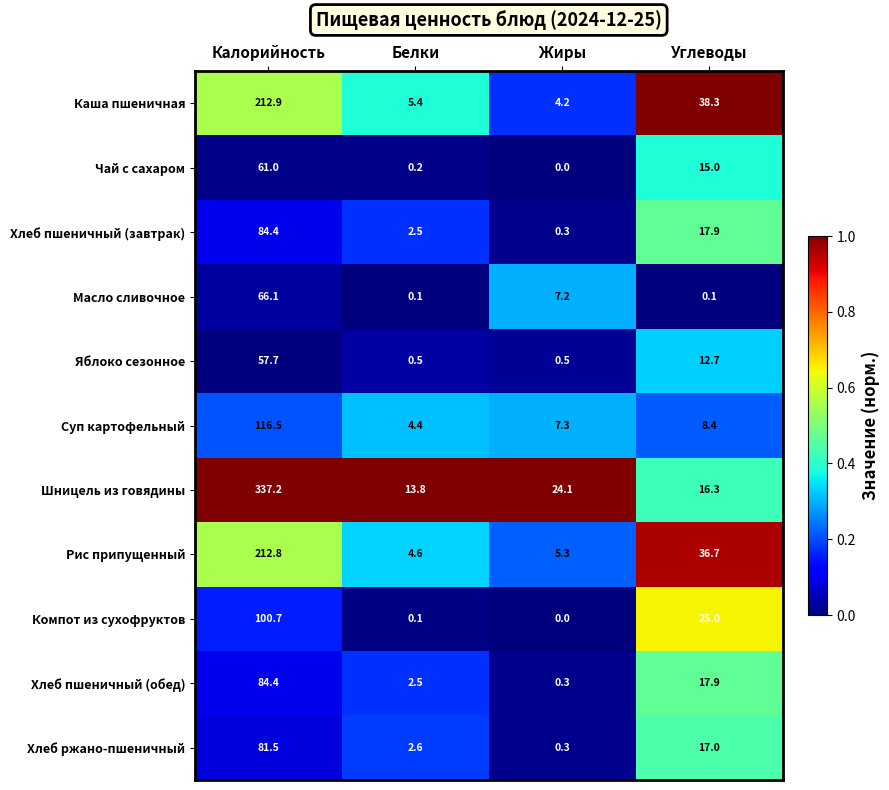

Is it true that Чай с сахаром equals 0.2 at Белки?

True